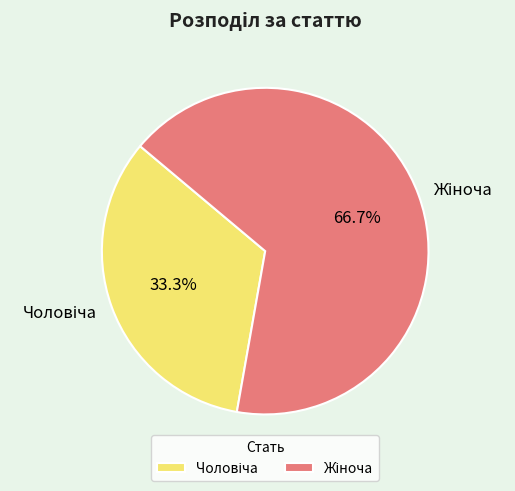

Is there any slice that represents more than half of the pie?

Yes